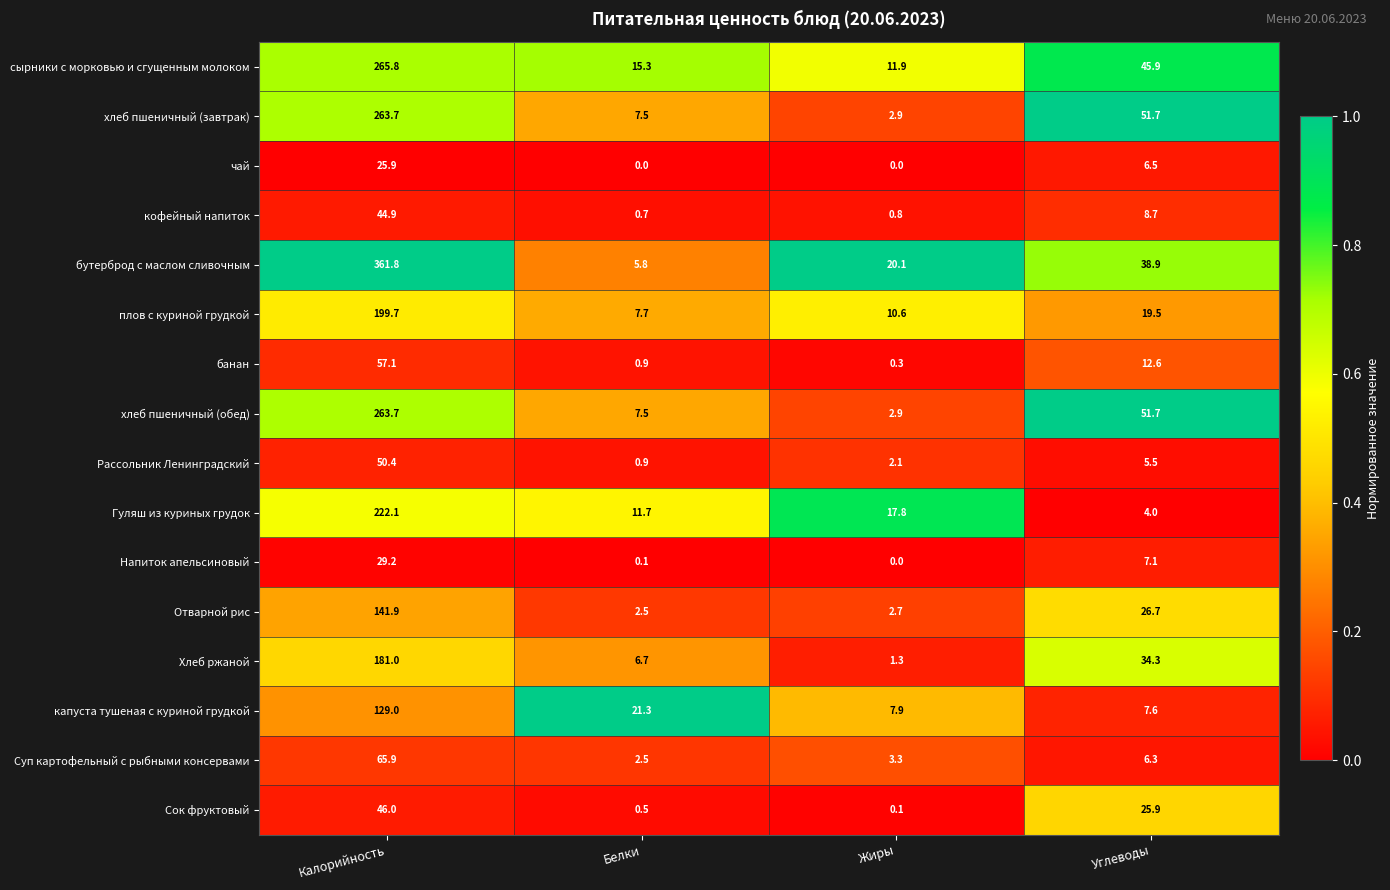

At which category is the sum across all series the highest?

Калорийность